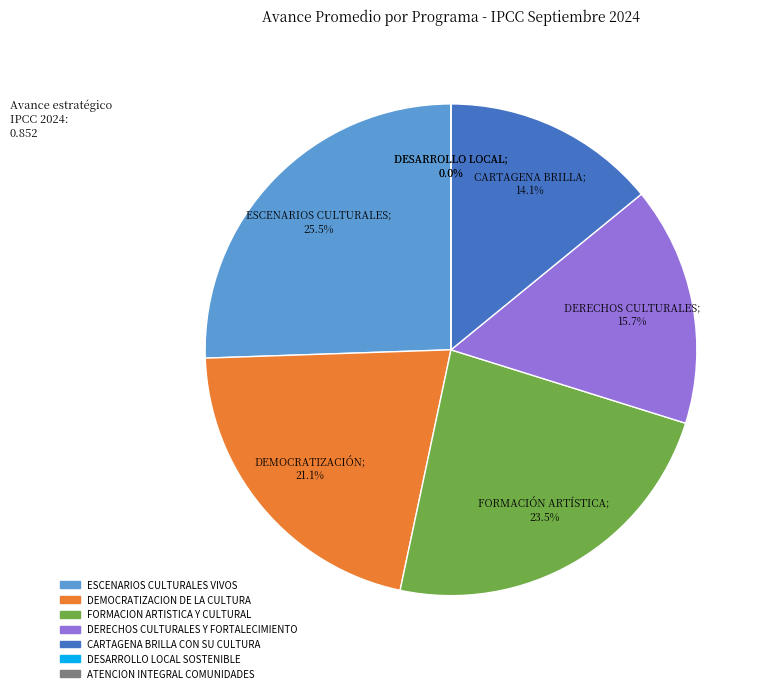

What percentage is the DERECHOS CULTURALES Y FORTALECIMIENTO slice, to the nearest percent?

16%